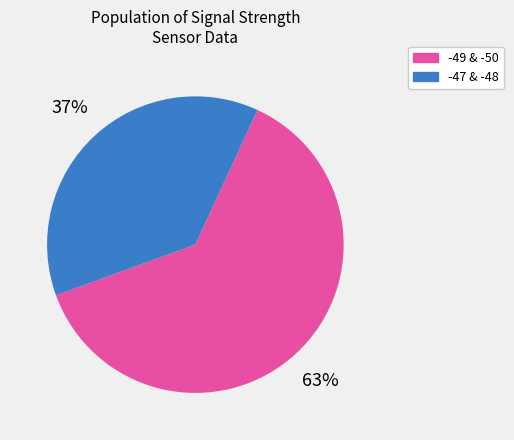

Between -49 & -50 and -47 & -48, which is larger?

-49 & -50